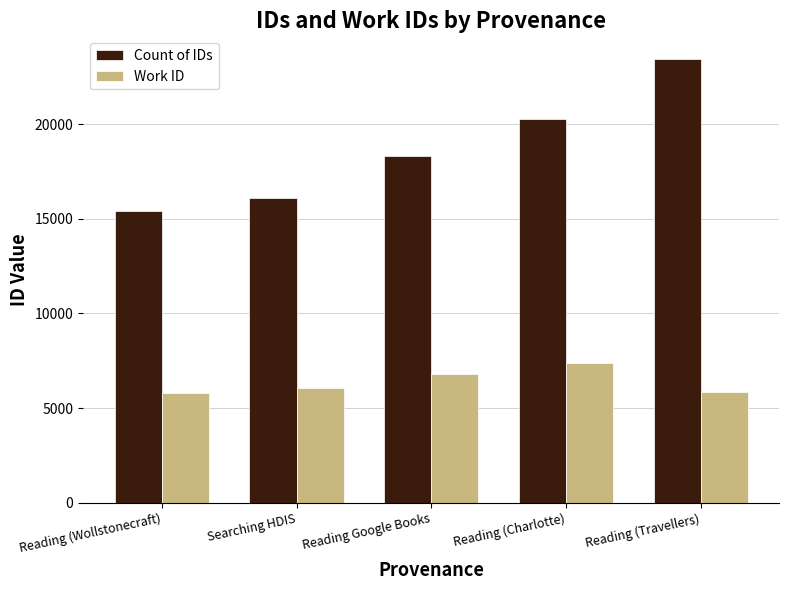

List the series in order of their overall mean, highest first.

Count of IDs, Work ID